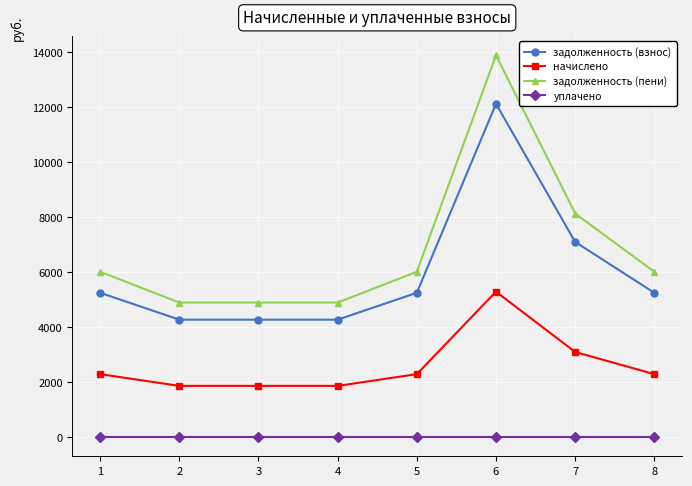

What is the sum of the задолженность (взнос) values at 1 and 2?

9528.1